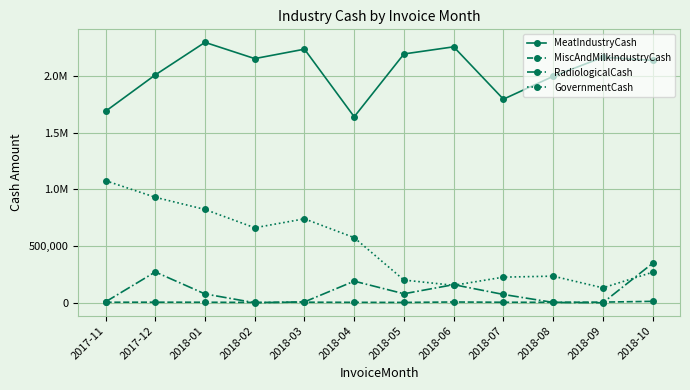

What is the label of the 11th point from the left?

2018-09